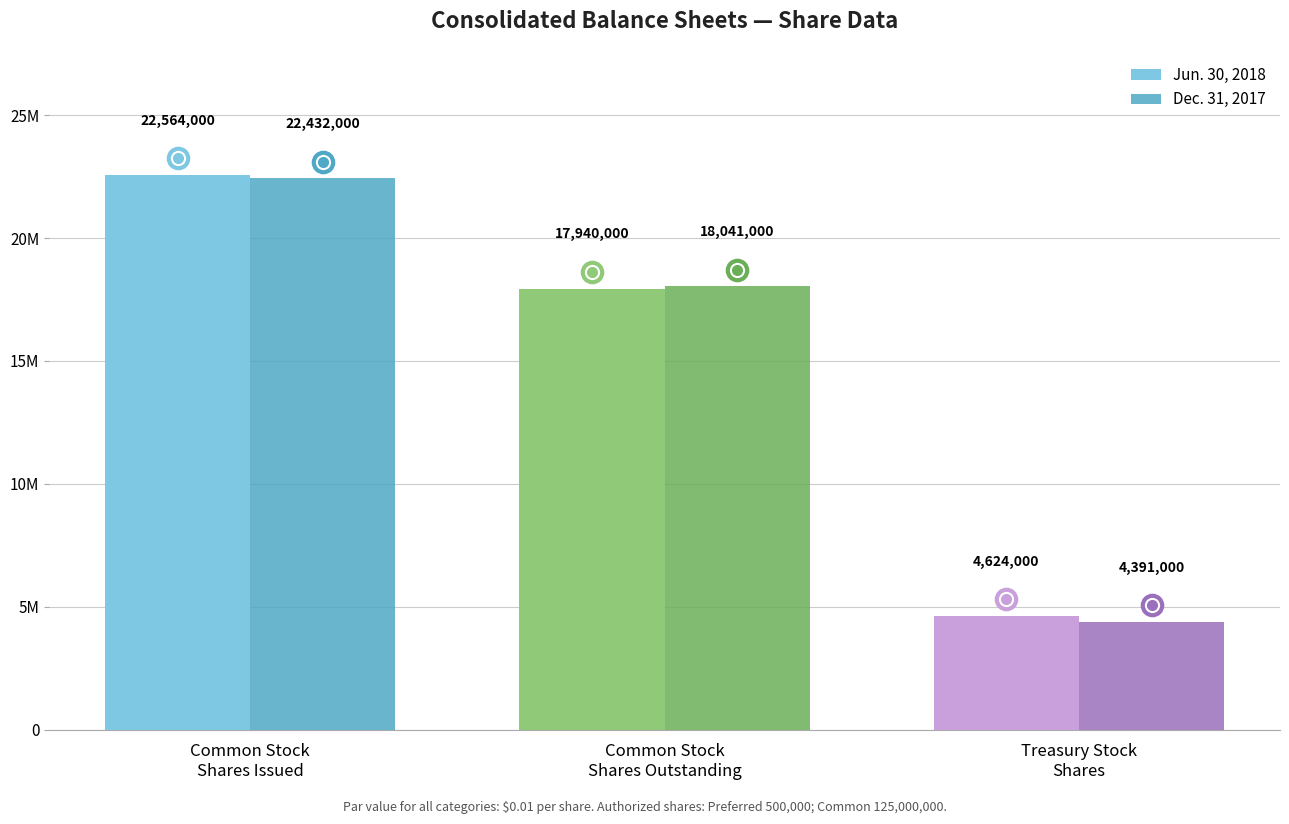

What is the lowest value of the Jun. 30, 2018 series?

4624000